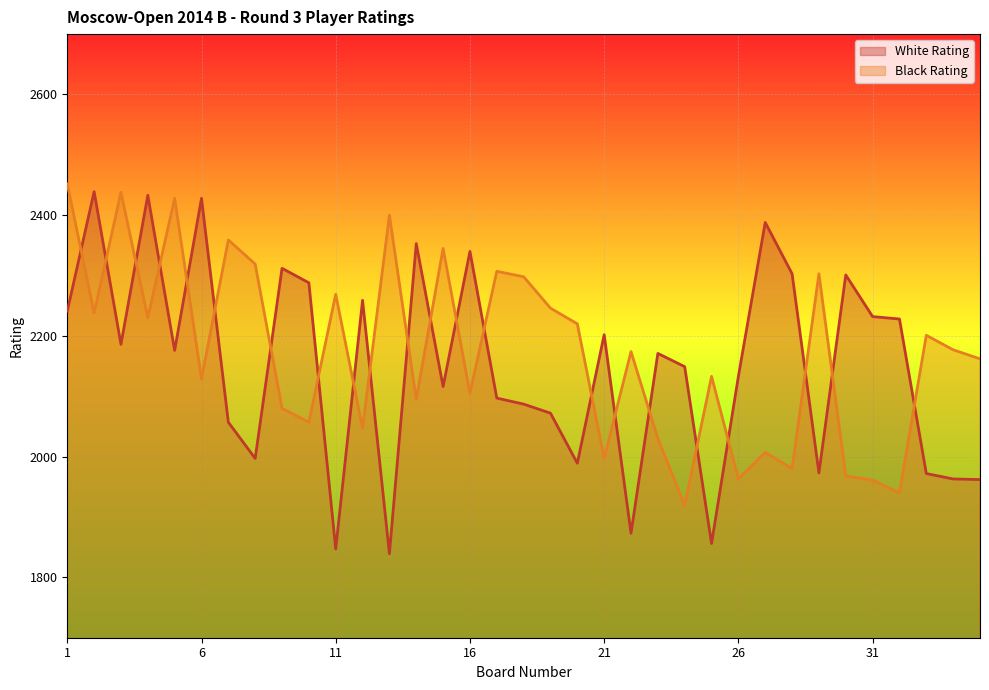

At which label does White Rating first exceed 2171?

1